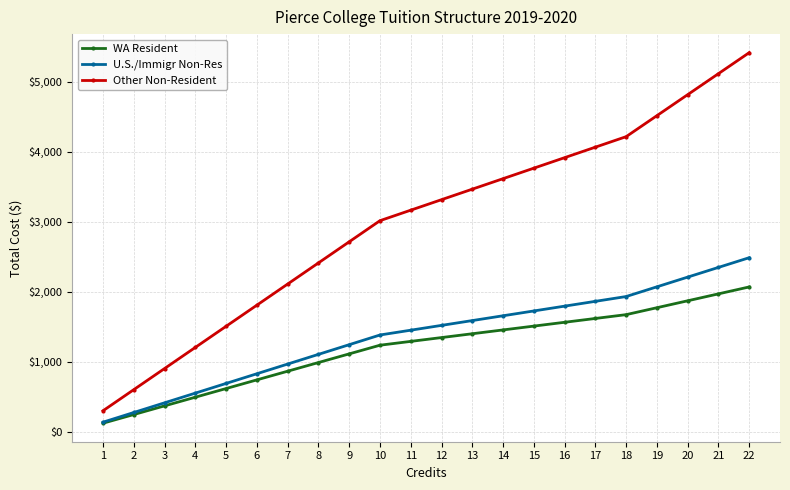

True or false: WA Resident and Other Non-Resident cross at least once.

False